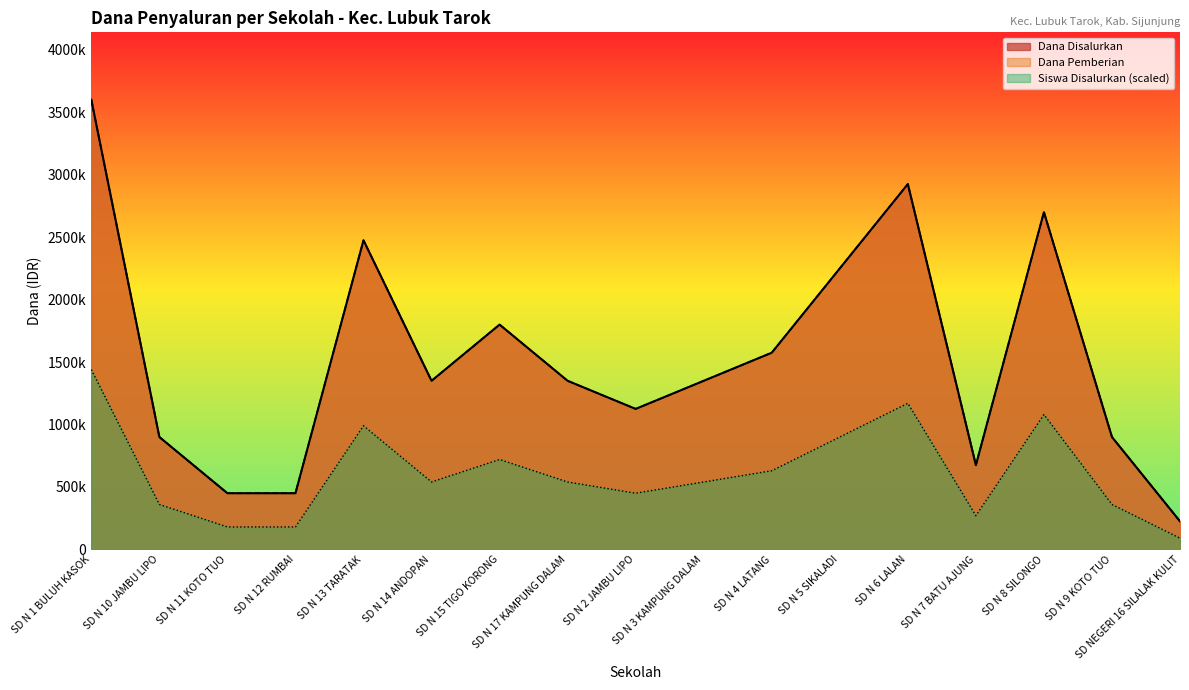

What is the sum of the Dana Pemberian values at SD N 11 KOTO TUO and SD N 15 TIGO KORONG?

2250000